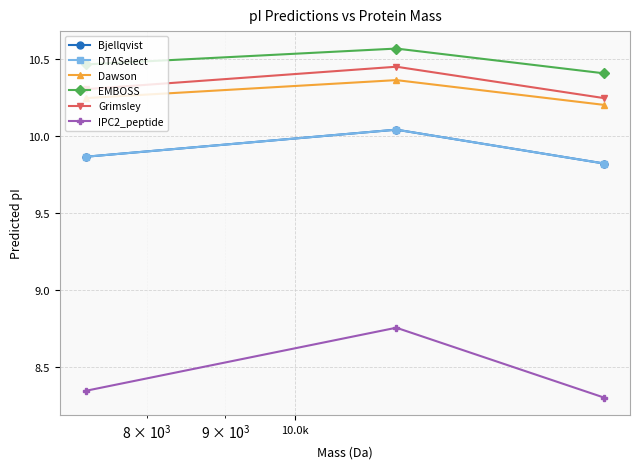

Does the chart have visible grid lines?

Yes